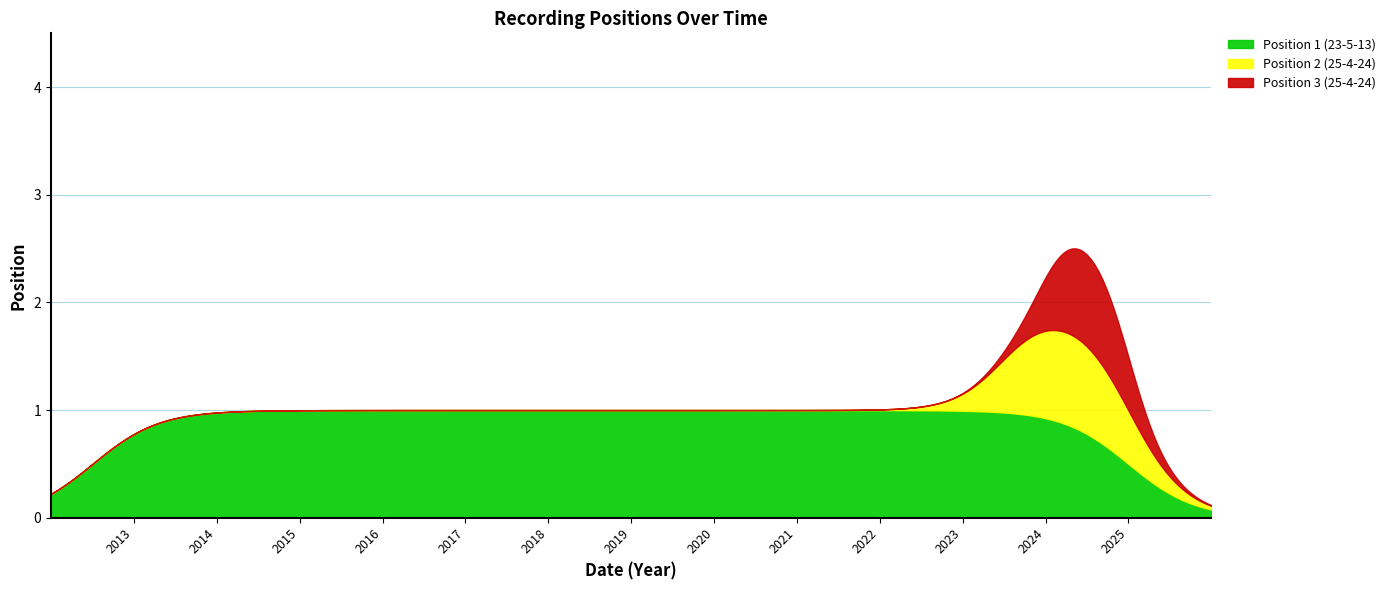

What is the ratio of the value at 25-4-24 to the value at 25-4-24?

1.5